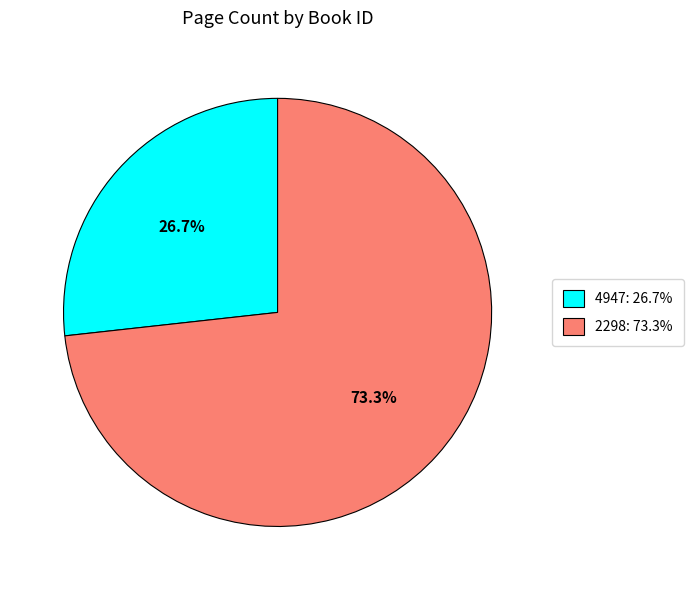

To the nearest percent, what is the difference between the 2298 and 4947 slice percentages?

47%